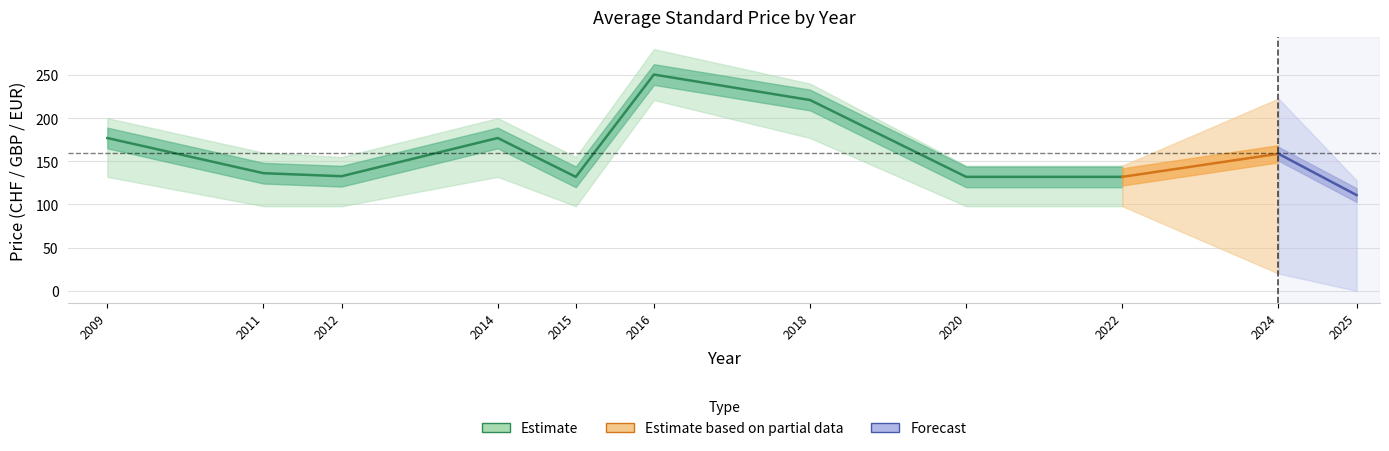

True or false: Price (PRINT) and Price (PDF) intersect in this chart.

False